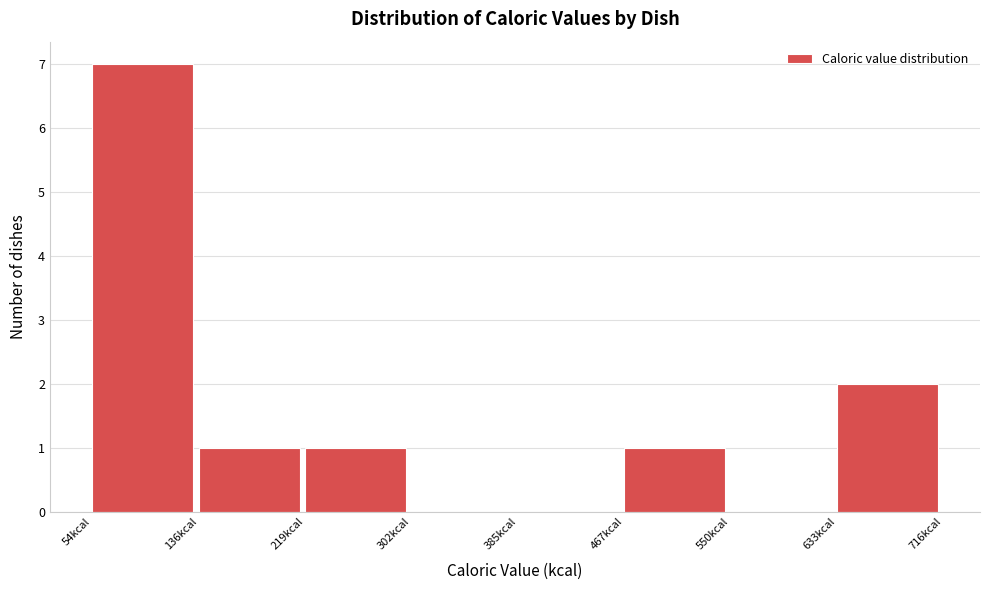

Reading left to right, list every bar in this chart as the range it spans on the x-axis followed by its height. Neither the bar edges nor the heights are printed on the chart, so give them approximately, as read against the axes.

50 to 140: 7
140 to 220: 1
220 to 300: 1
300 to 390: 0
390 to 470: 0
470 to 550: 1
550 to 630: 0
630 to 720: 2